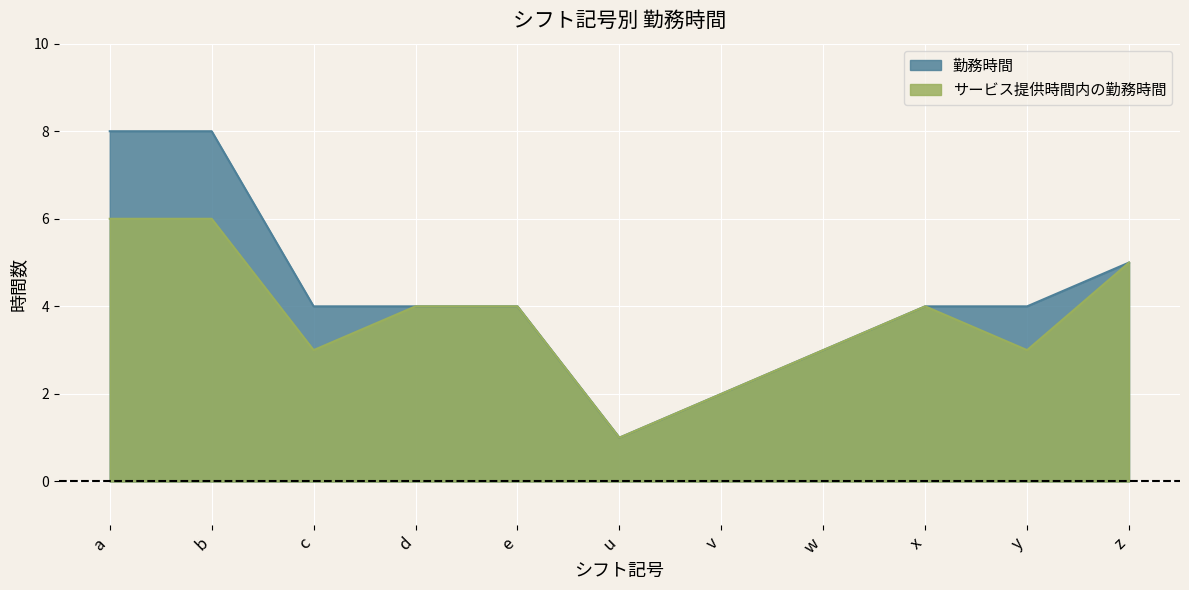

Between e and w, which is larger?

e